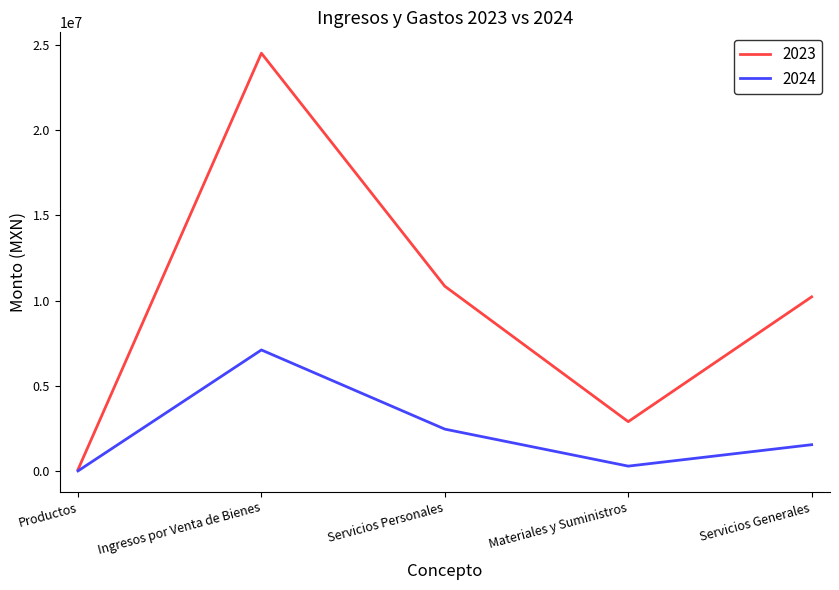

Which series has the largest range (max minus min)?

2023